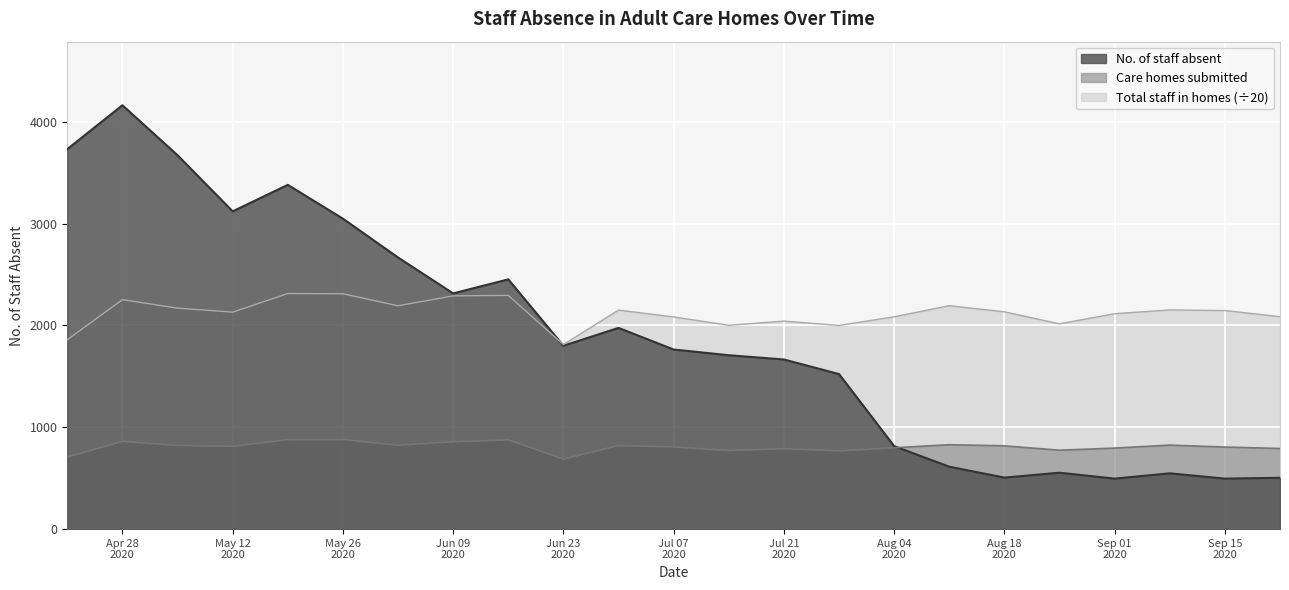

Which series has the largest total across all categories?

Total staff in homes (÷20)